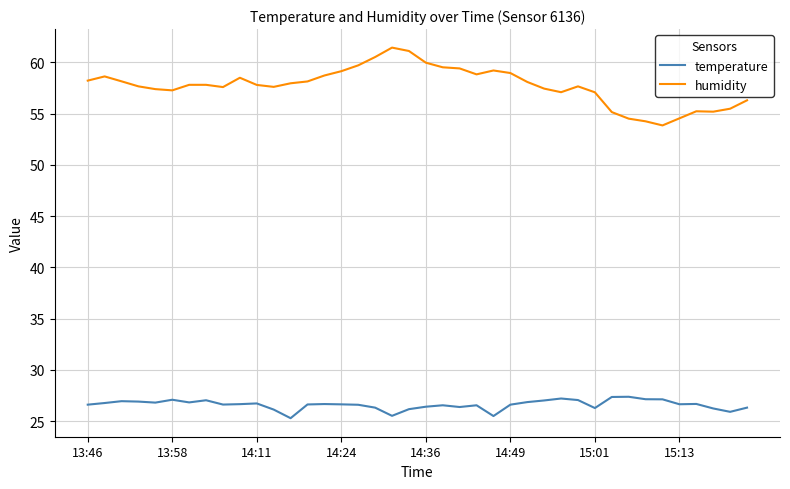

What is the smallest value displayed?

25.3